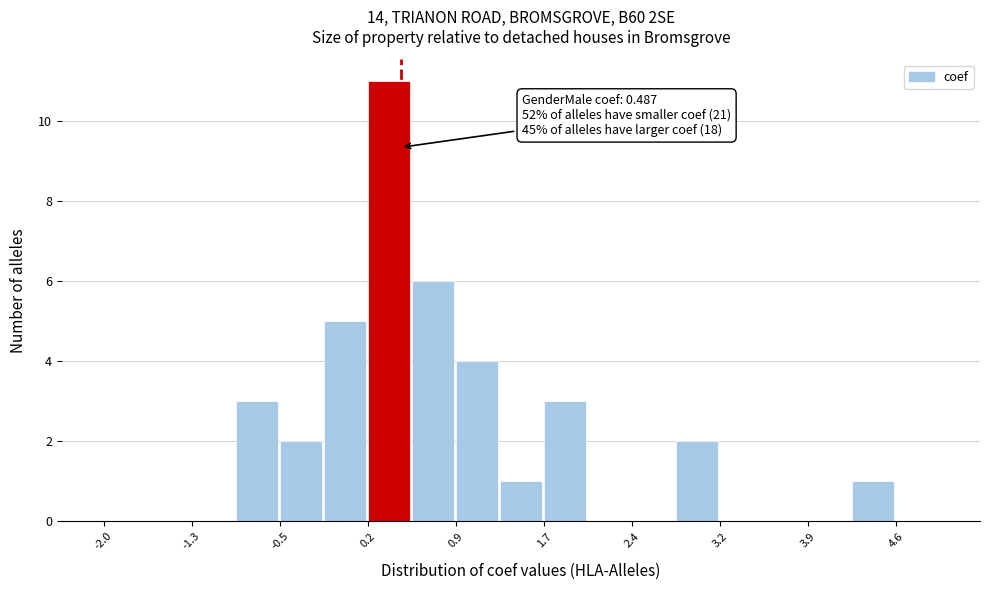

Around what value on the x-axis is the tallest bar? Give the approximate position of its centre, as read against the axis.

0.4